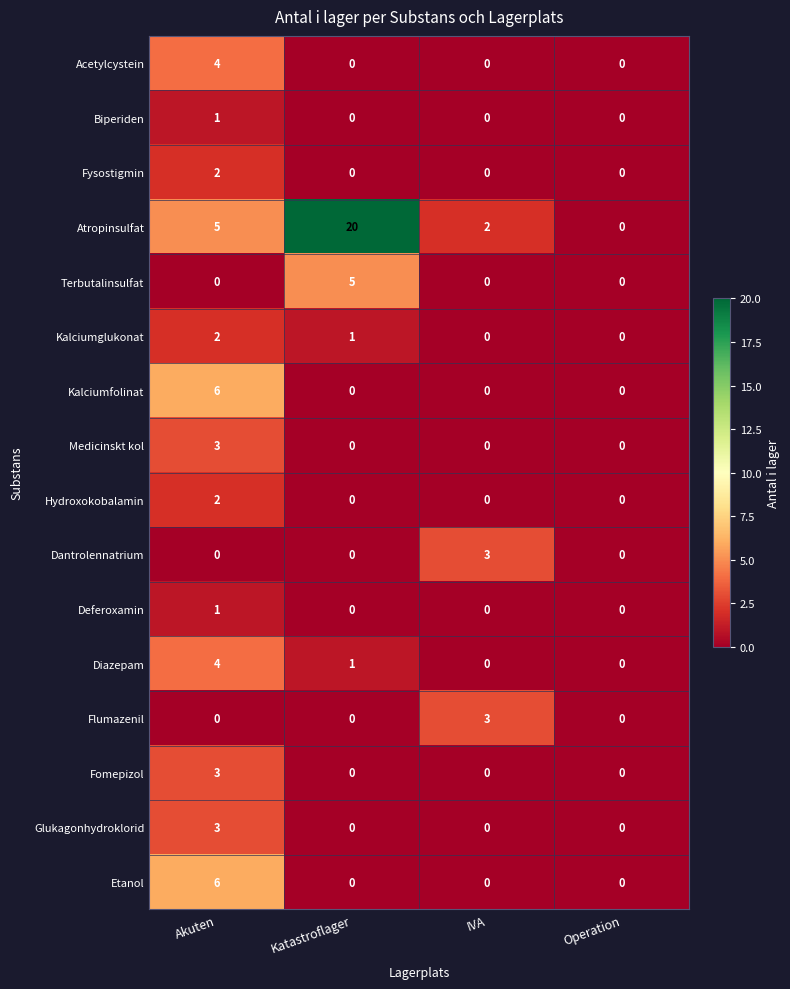

How many distinct data groups are displayed?

16